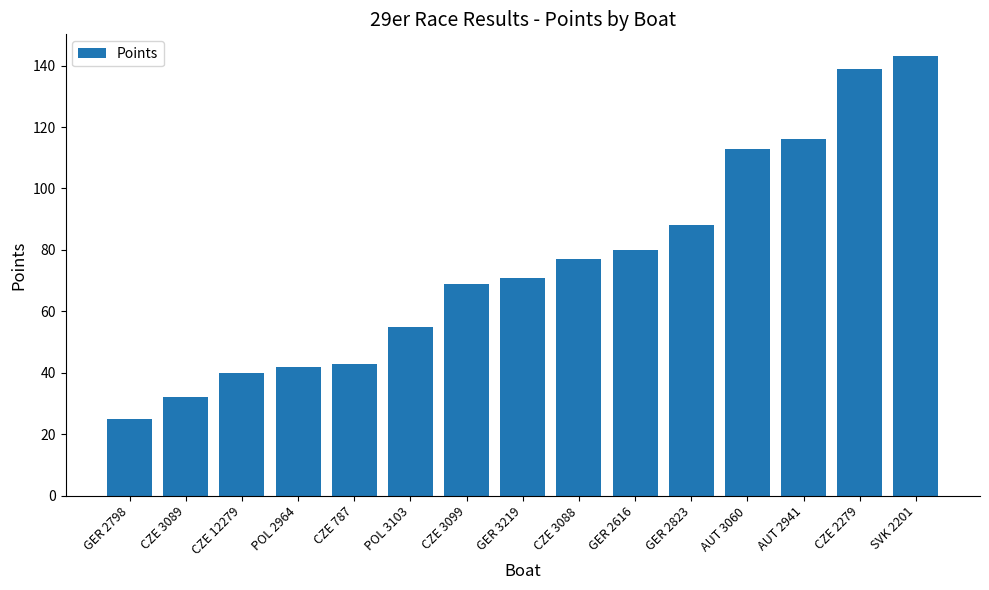

What is the change in value from POL 2964 to CZE 787?

+1